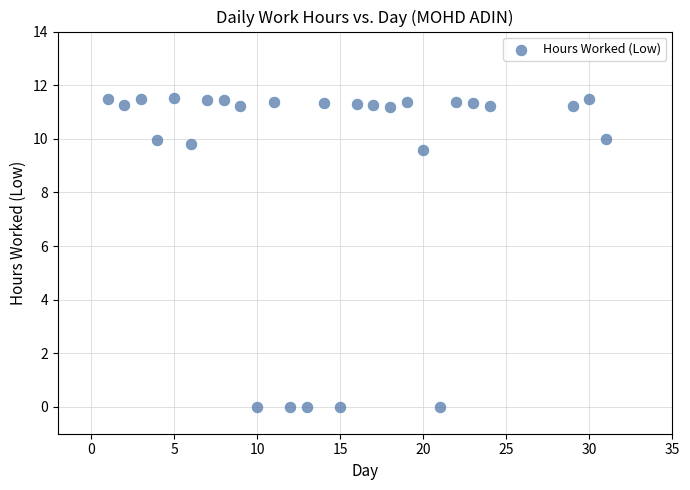

What Y value in the scatter plot is closest to 5?

9.6